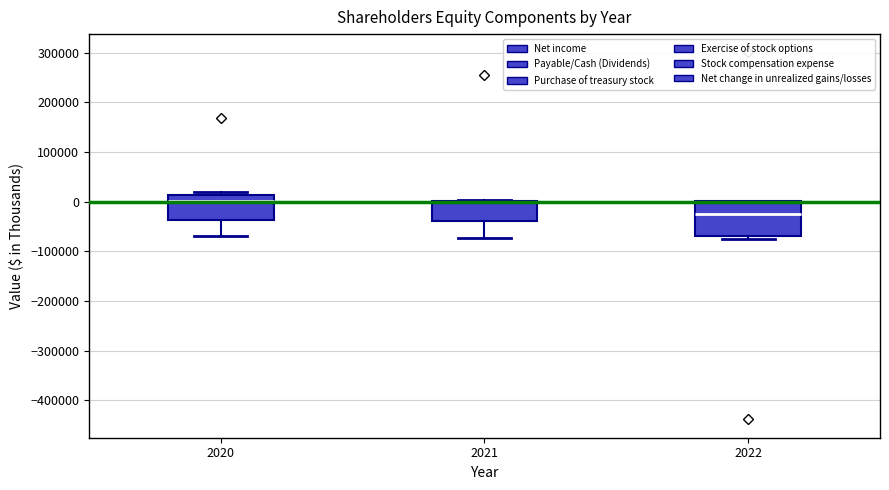

Reading left to right, transcribe this box plot: for each box, give where its median line is, the range the box spans, and where its two whiskers end, as read against the y-axis. The values are not printed on the chart, so give them approximately, as read against the axis.

2020: median 0, box -40000 to 10000, whiskers -70000 to 20000
2021: median 0 (drawn on the box's upper edge), box -40000 to 0, whiskers -70000 to 0
2022: median -30000, box -70000 to 0, whiskers -80000 to 0